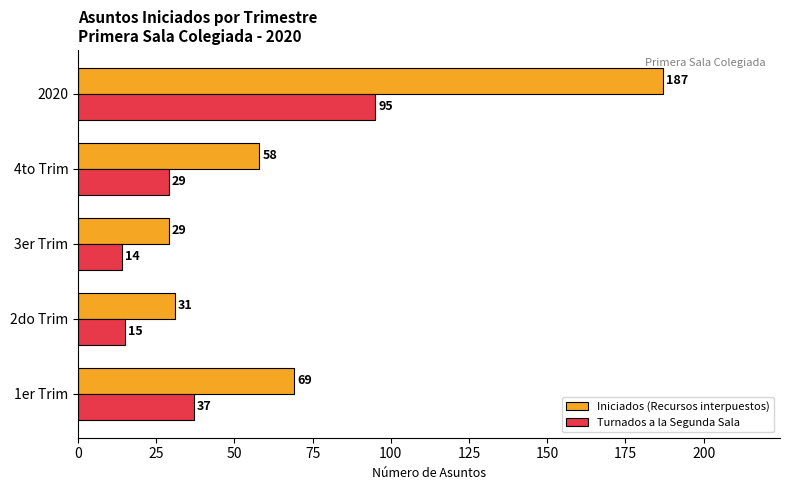

Which series has the widest spread of values?

Iniciados (Recursos interpuestos)